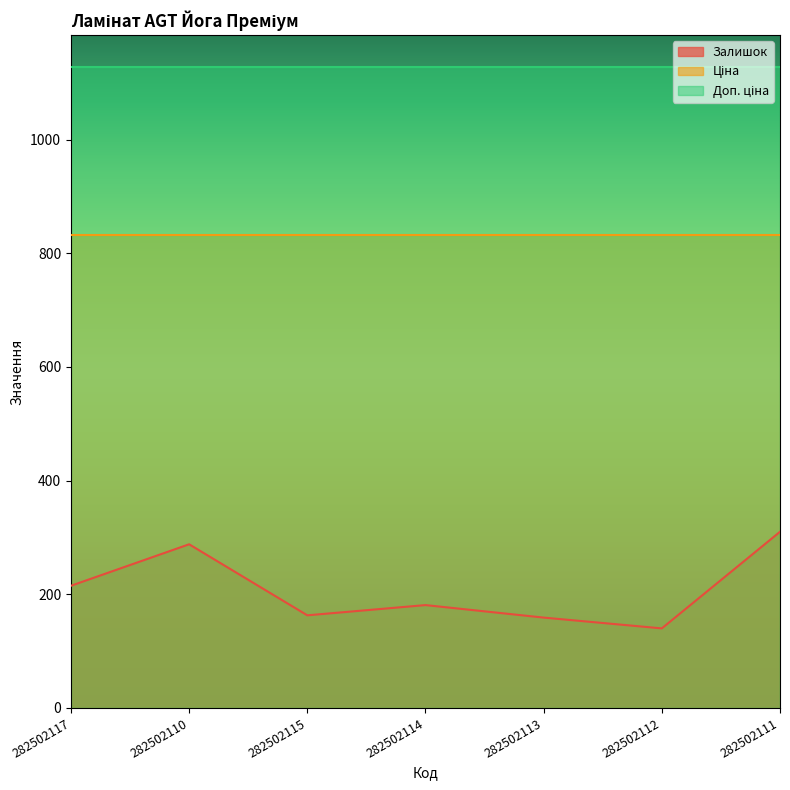

True or false: Доп. ціна has a value of 1838.3 at 282502110.

False